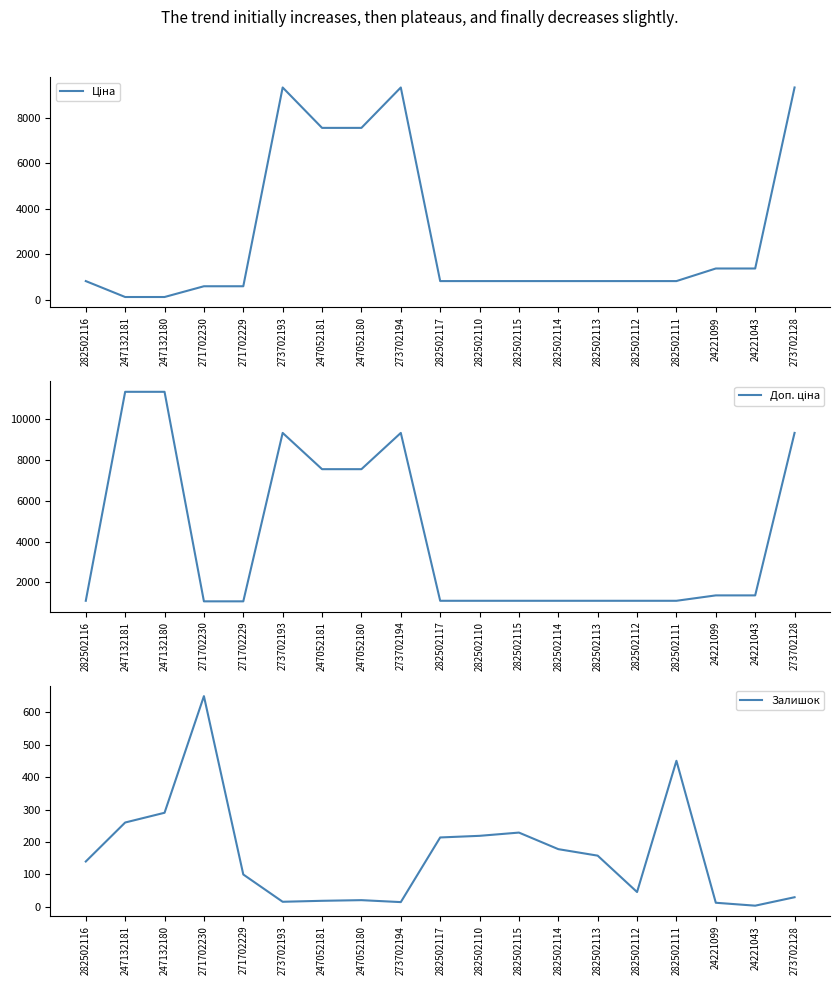

Which category has the highest value across all series?

247132181